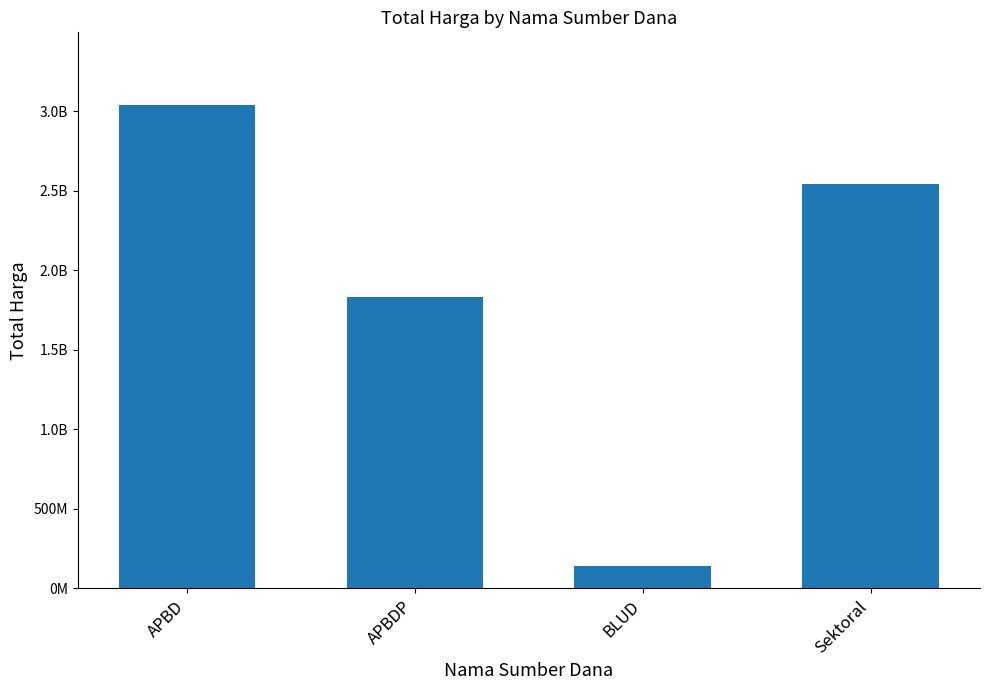

Which has a higher value, BLUD or APBDP?

APBDP